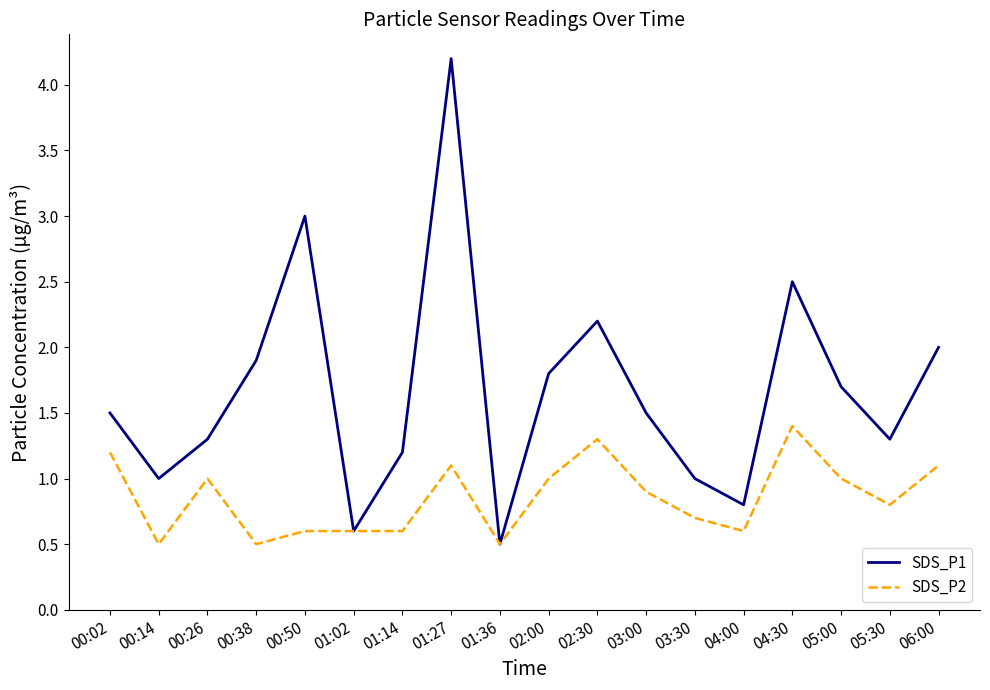

Which series has the largest range (max minus min)?

SDS_P1